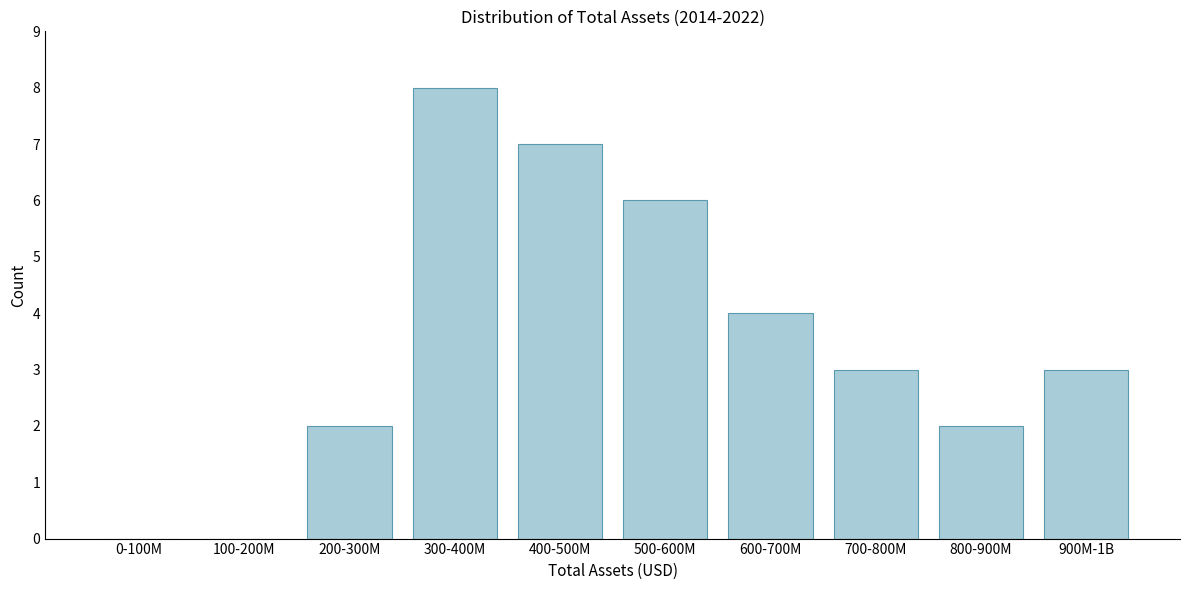

Reading left to right, transcribe all the data shown in this chart.

0-100M=0	100-200M=0	200-300M=2	300-400M=8	400-500M=7	500-600M=6	600-700M=4	700-800M=3	800-900M=2	900M-1B=3